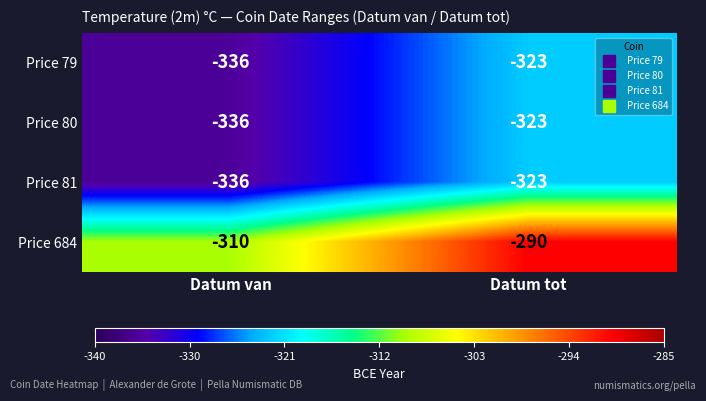

What is the difference between the highest and lowest values at Datum tot?

33